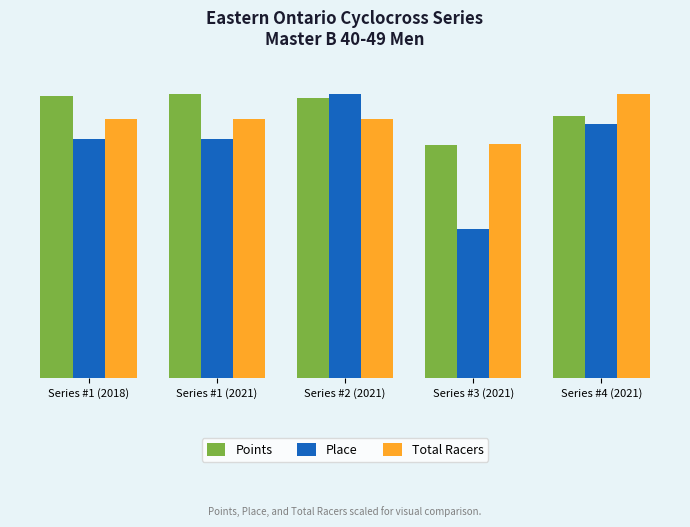

The Place series shows 101.1 at Series #1 (2018). True or false?

True